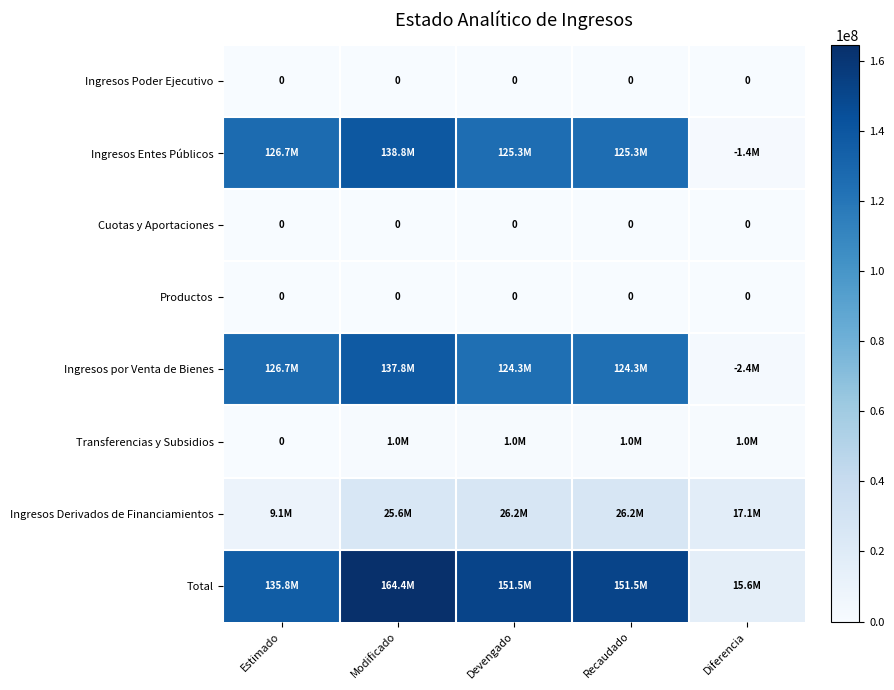

Rank the series by their maximum value, from highest to lowest.

Total, Ingresos Entes Públicos, Ingresos por Venta de Bienes, Ingresos Derivados de Financiamientos, Transferencias y Subsidios, Ingresos Poder Ejecutivo, Cuotas y Aportaciones, Productos